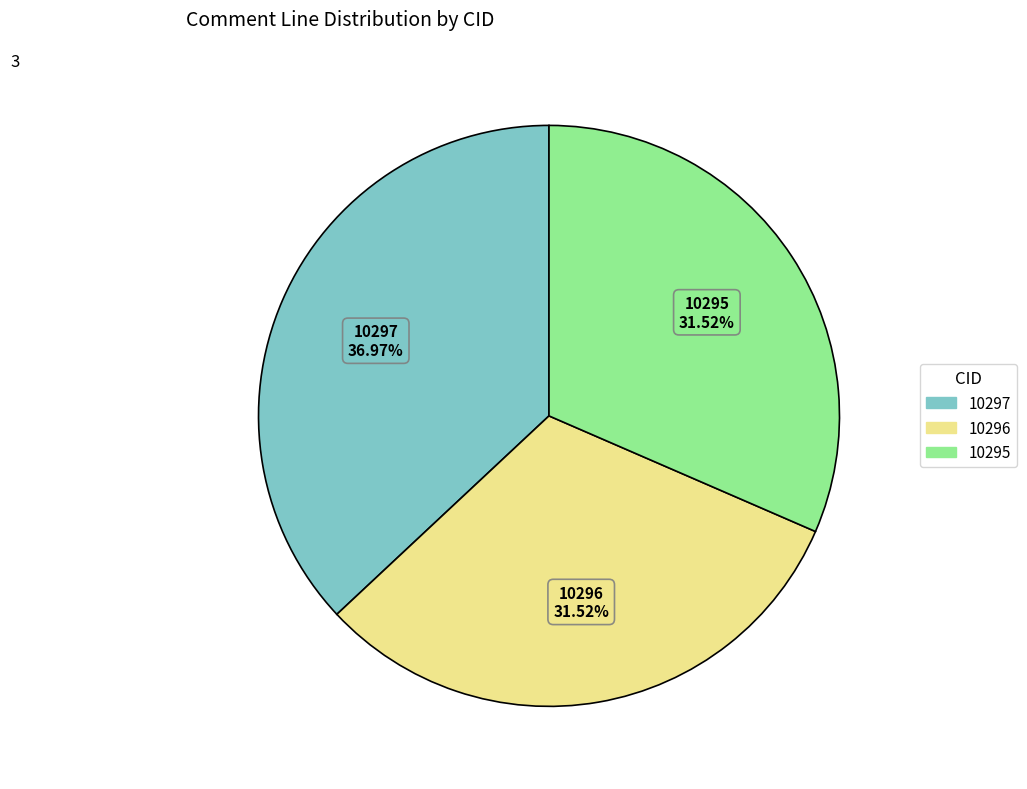

What percentage is the 10297 slice, to the nearest percent?

37%